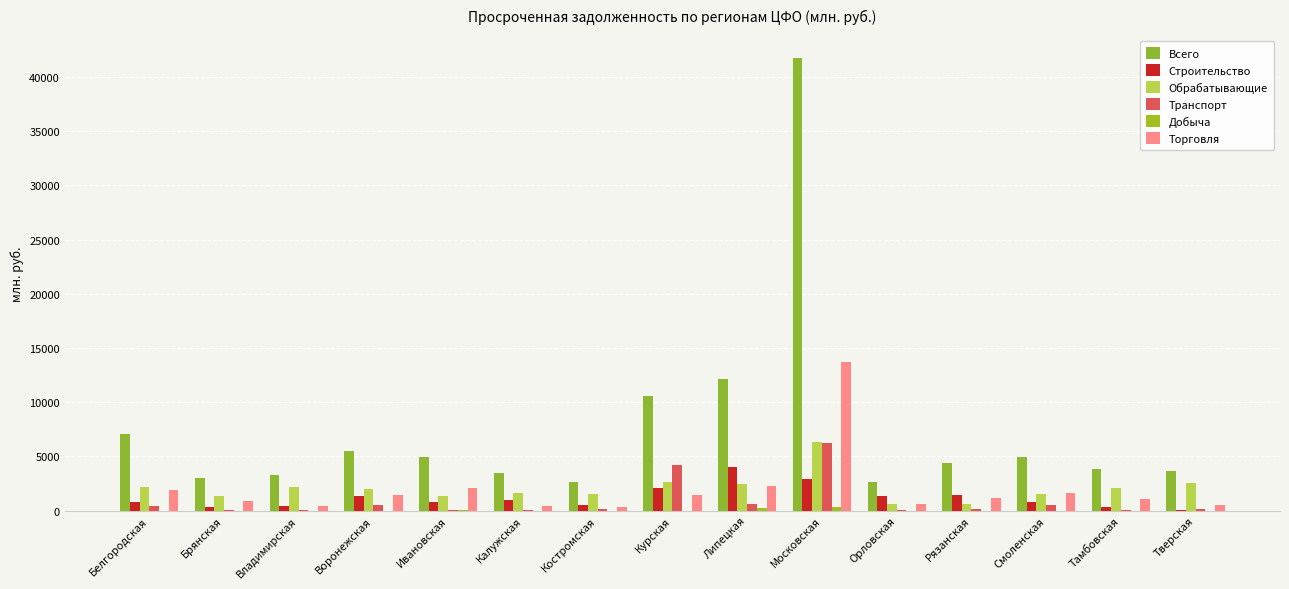

What position from the left is Смоленская?

13